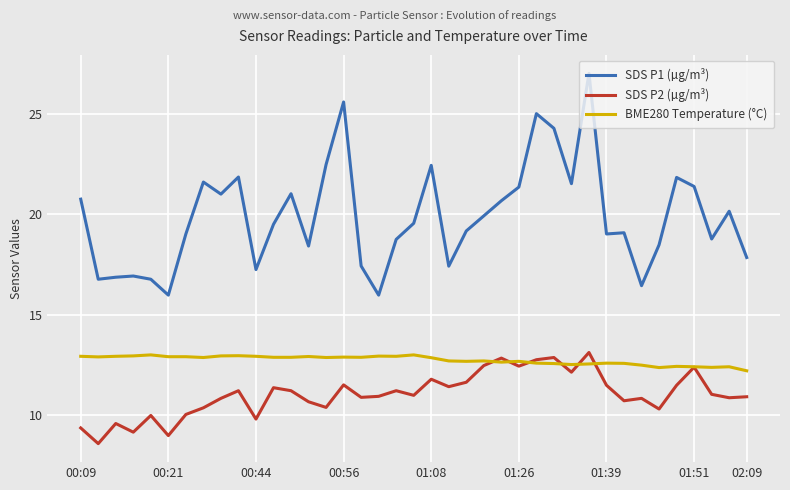

Is this an area chart (filled region under the line)?

No